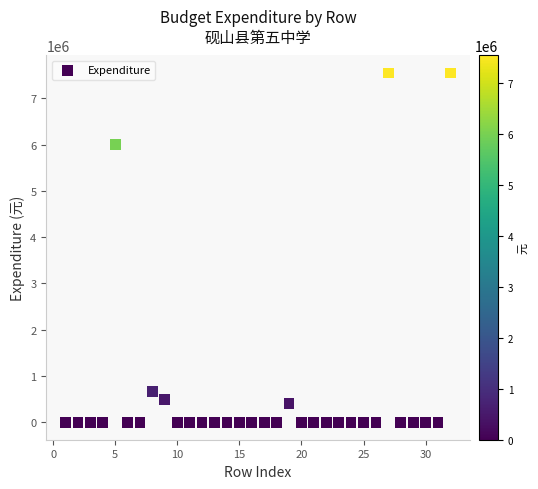

What Y value in the scatter plot is closest to 3773354?

5994176.3